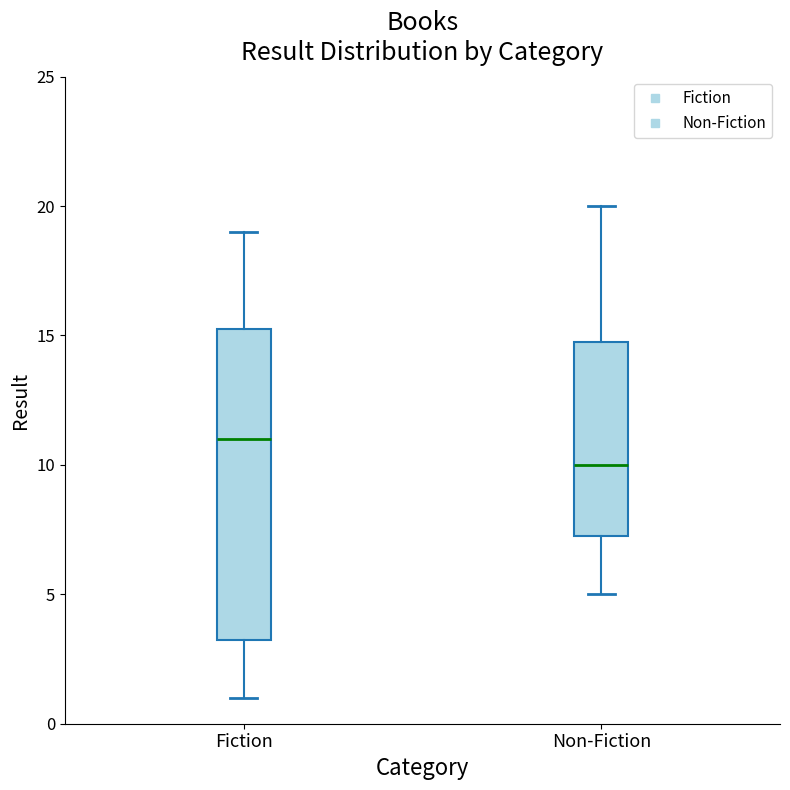

Reading left to right, transcribe this box plot: for each box, give where its median line is, the range the box spans, and where its two whiskers end, as read against the y-axis. The values are not printed on the chart, so give them approximately, as read against the axis.

Fiction: median 11.0, box 3.5 to 15.5, whiskers 1.0 to 19.0
Non-Fiction: median 10.0, box 7.5 to 15.0, whiskers 5.0 to 20.0